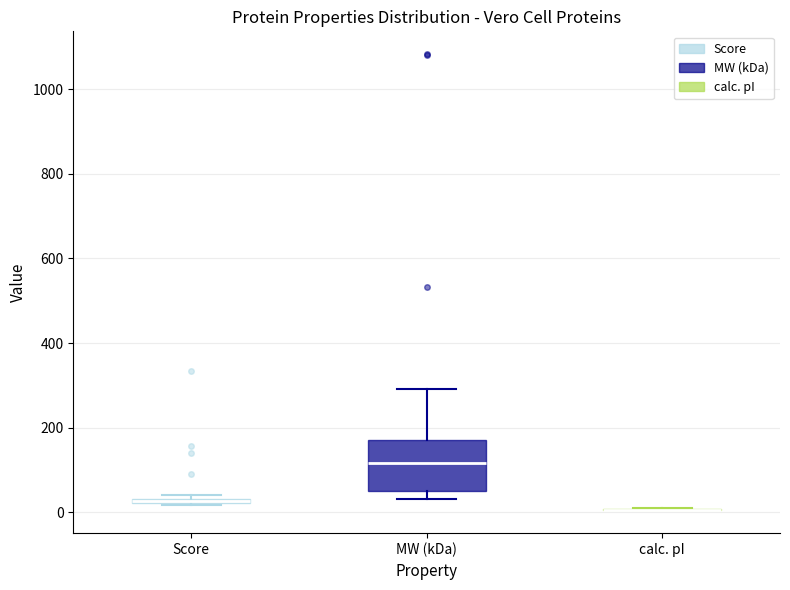

Comparing the boxes themselves (not the whiskers), which one is the tallest?

MW (kDa)